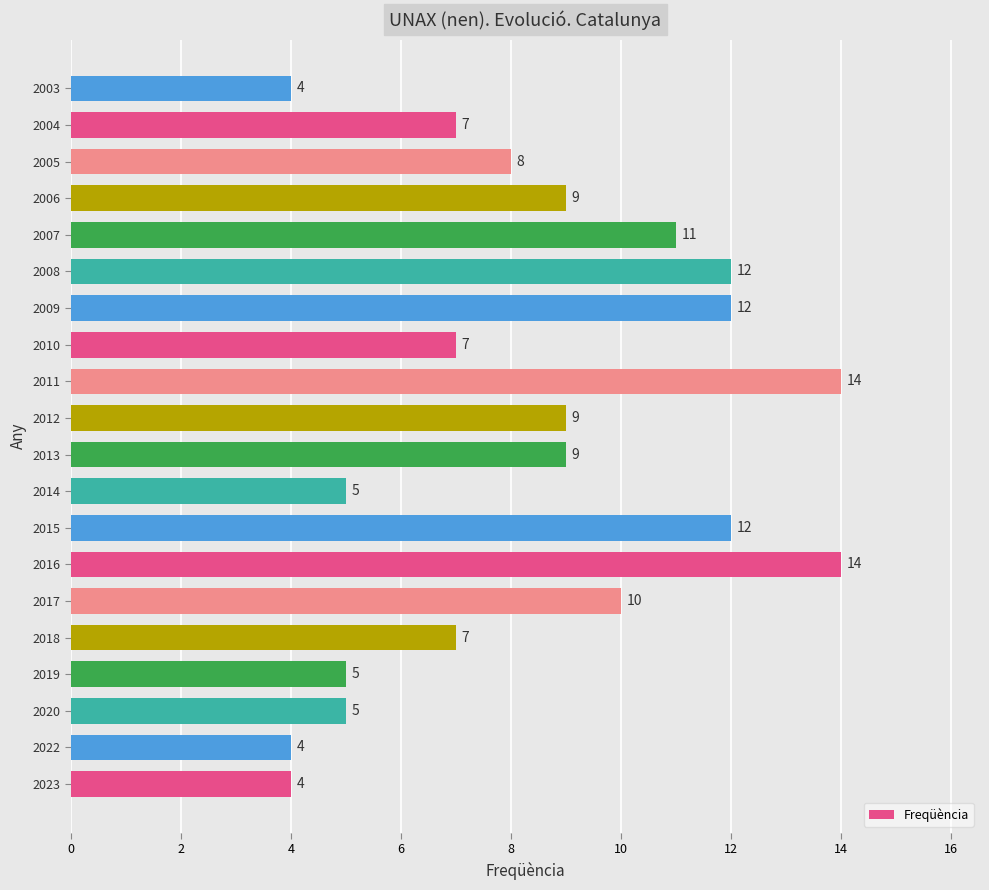

What is the minimum value shown in the chart?

4